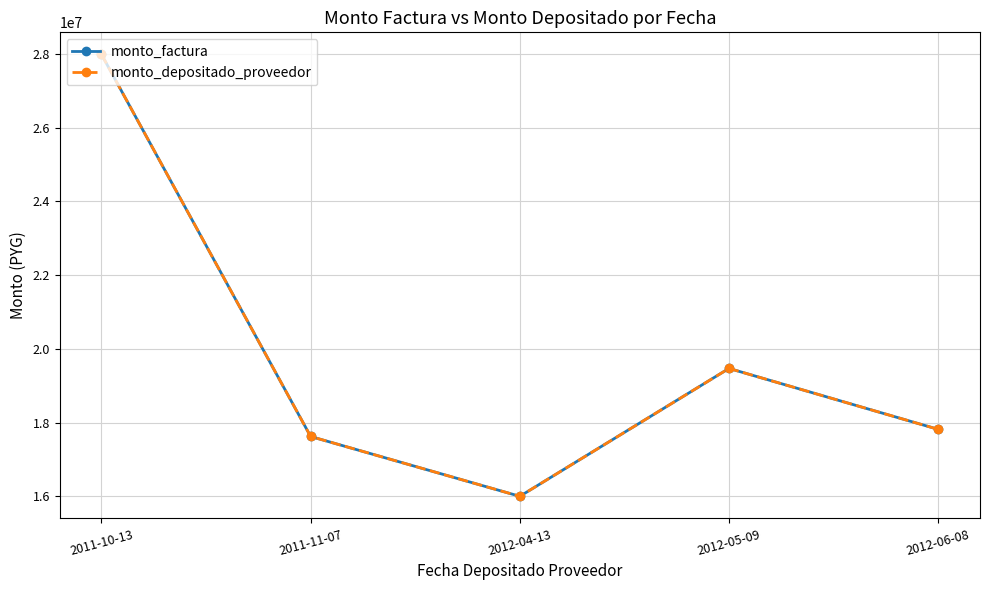

List the series in order of their peak value, highest first.

monto_factura, monto_depositado_proveedor